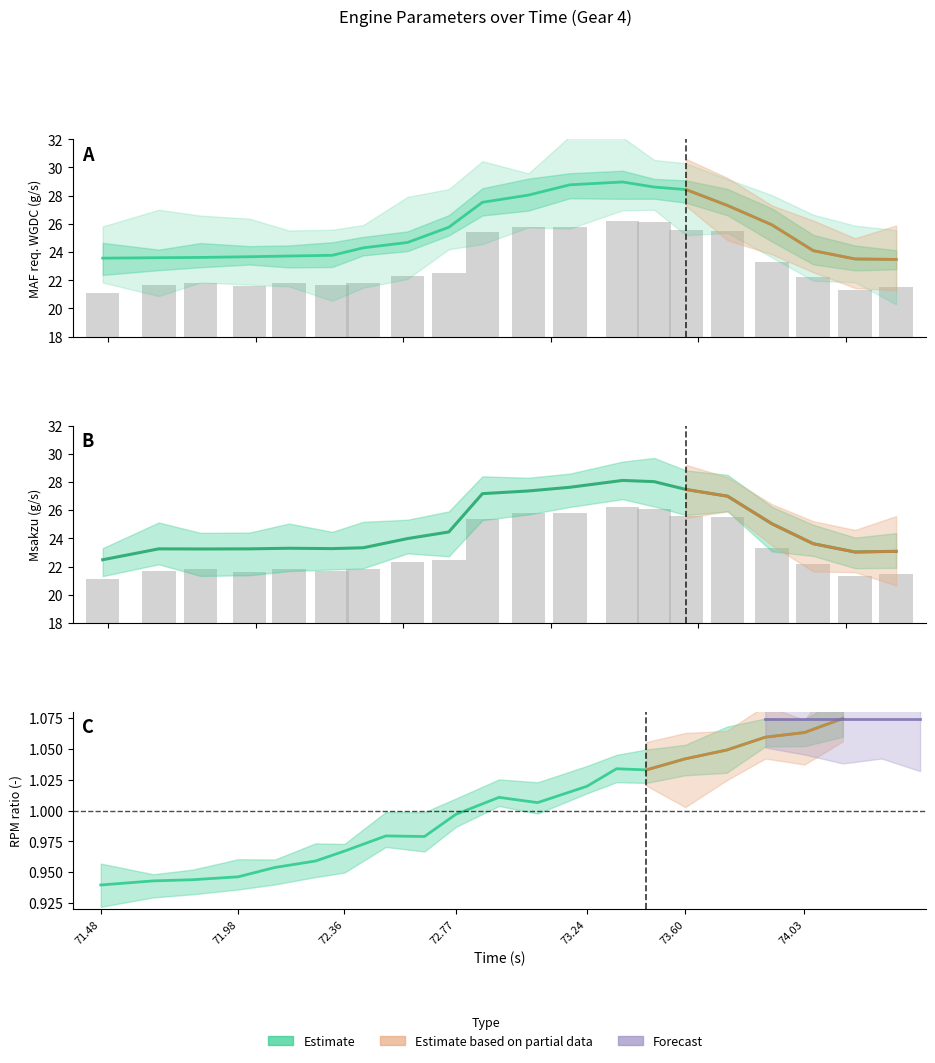

How many groups of bars are there?

20